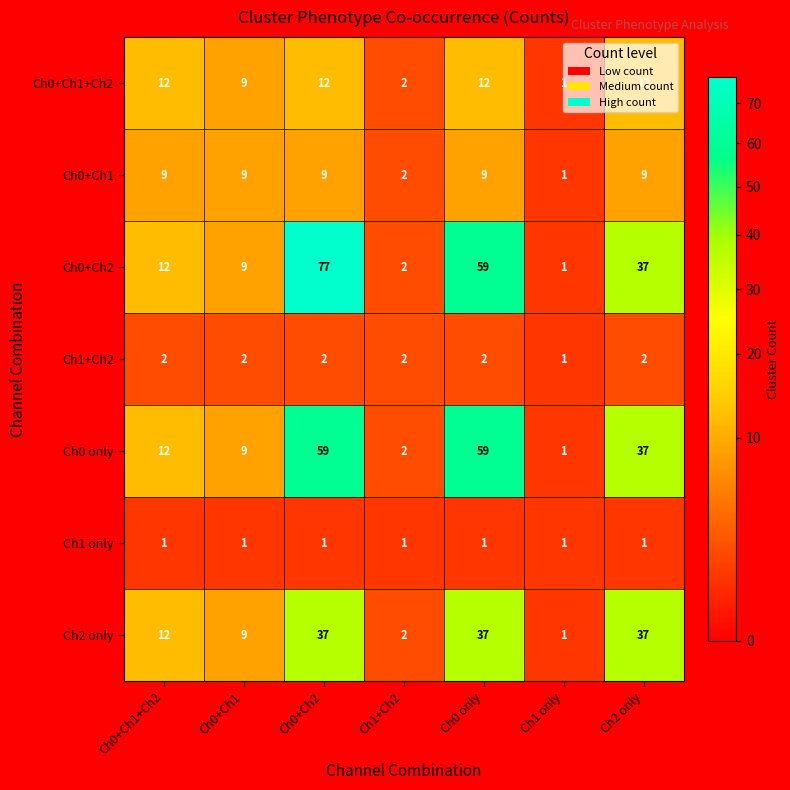

The value of Ch1 only at Ch0 only is 1. True or false?

True